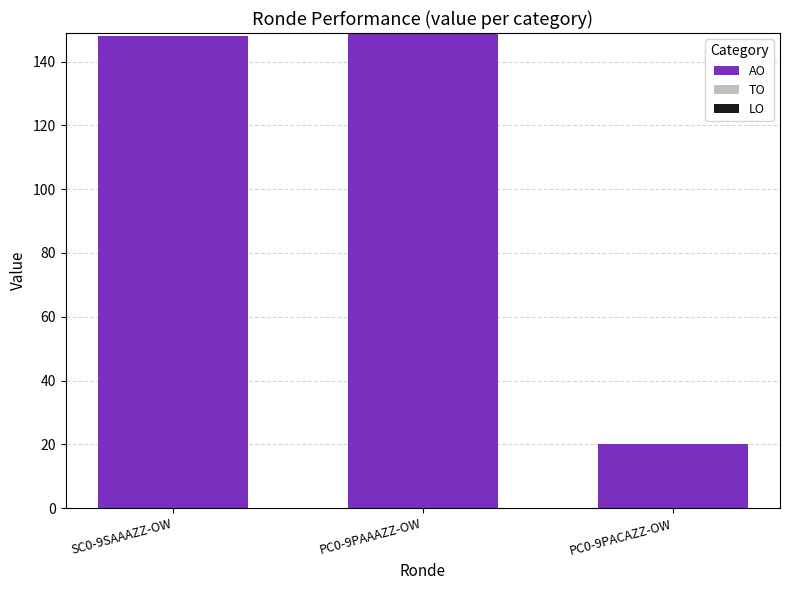

The value at SC0-9SAAAZZ-OW is 40. True or false?

False